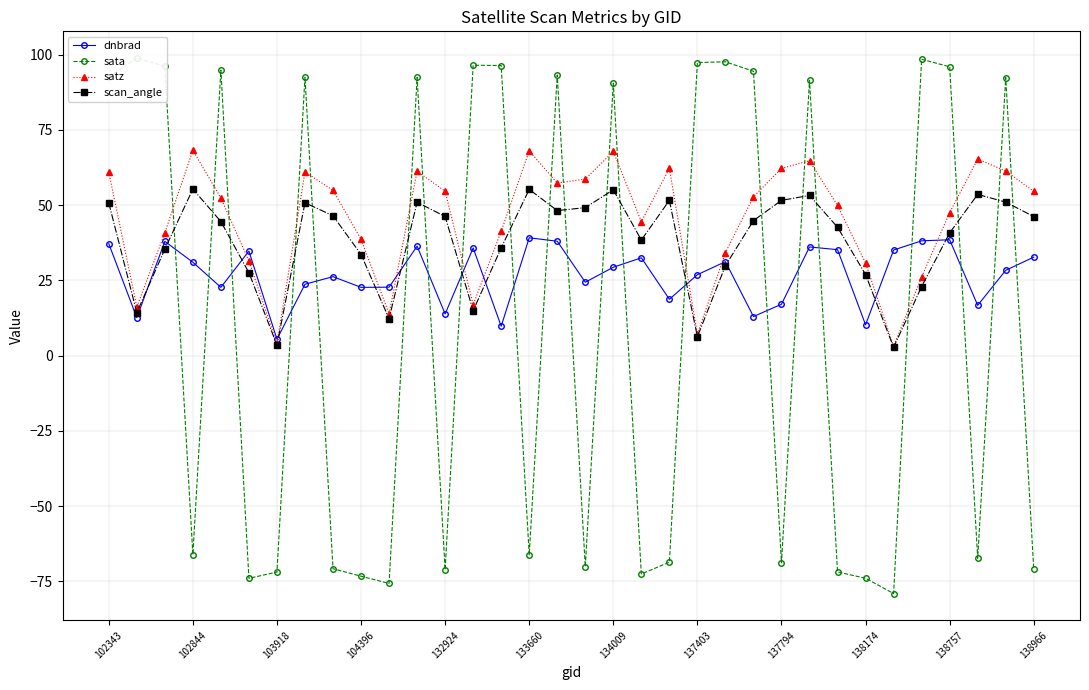

What is the maximum value for scan_angle?

55.4